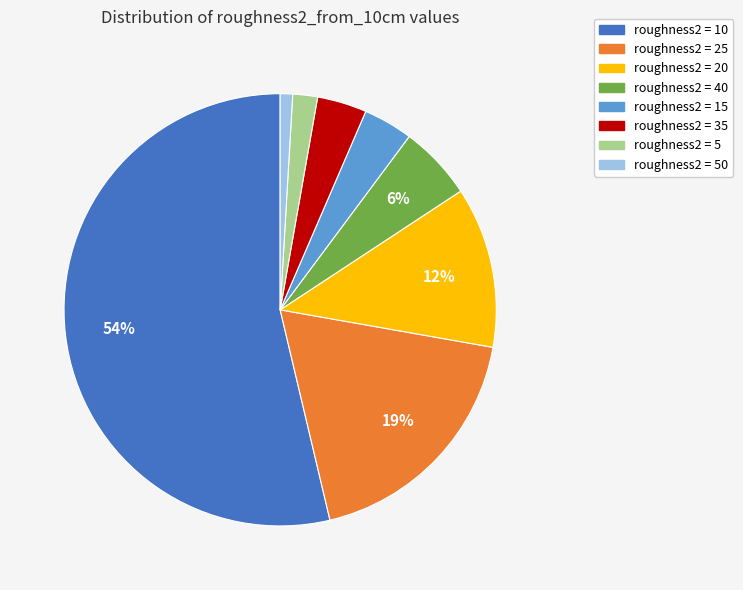

Does any single category account for the majority?

Yes